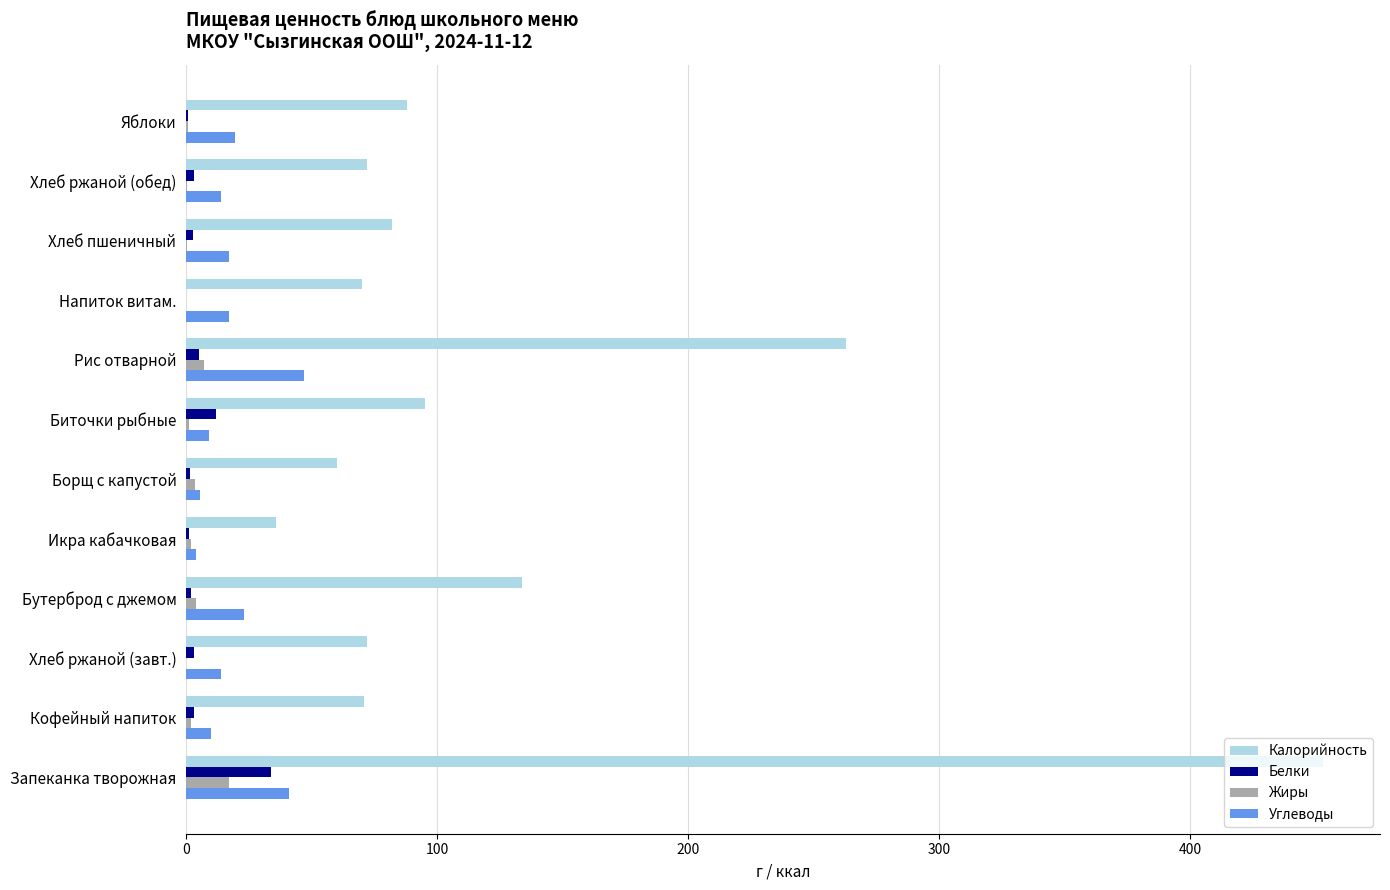

Is it true that Калорийность equals 54.7 at Яблоки?

False